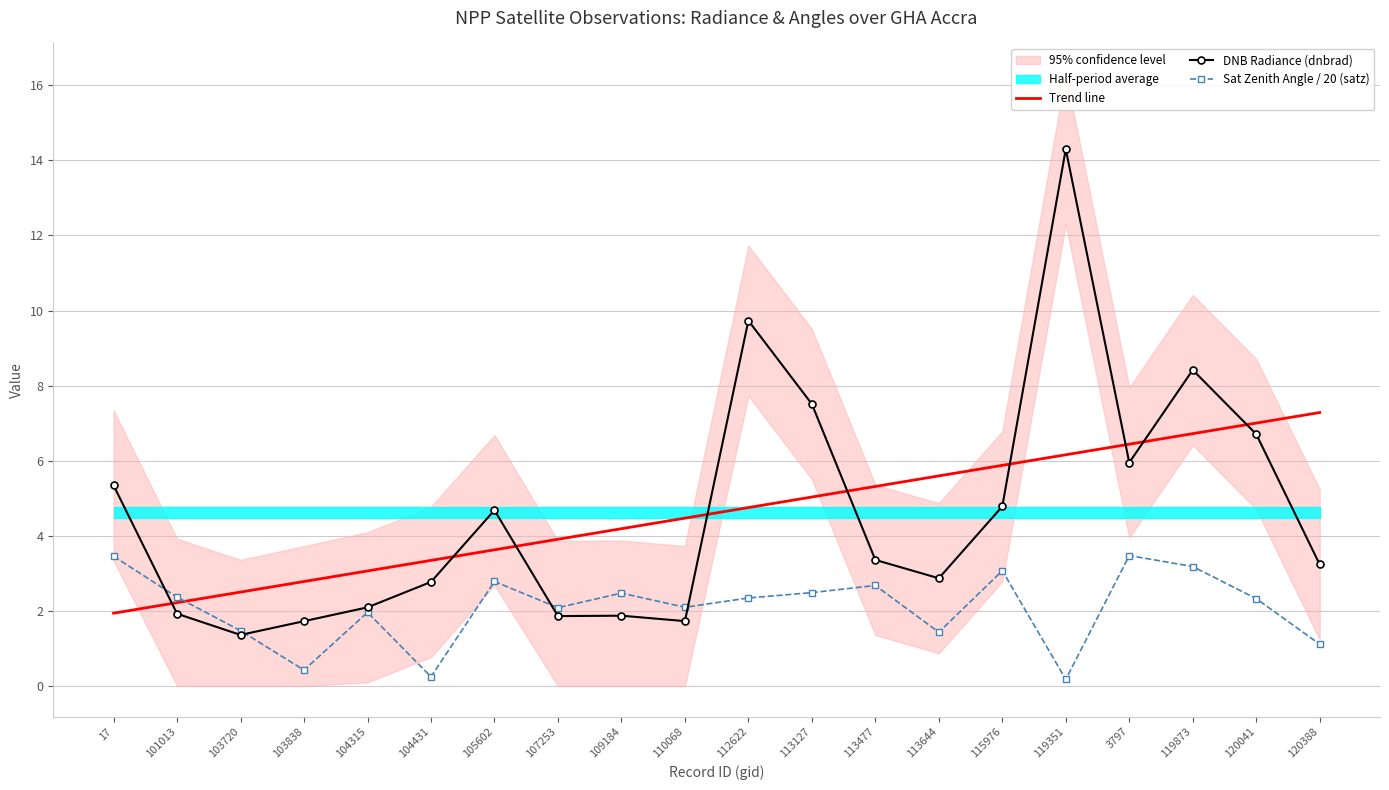

What is the sum of all Sat Zenith Angle / 20 (satz) values?

41.6